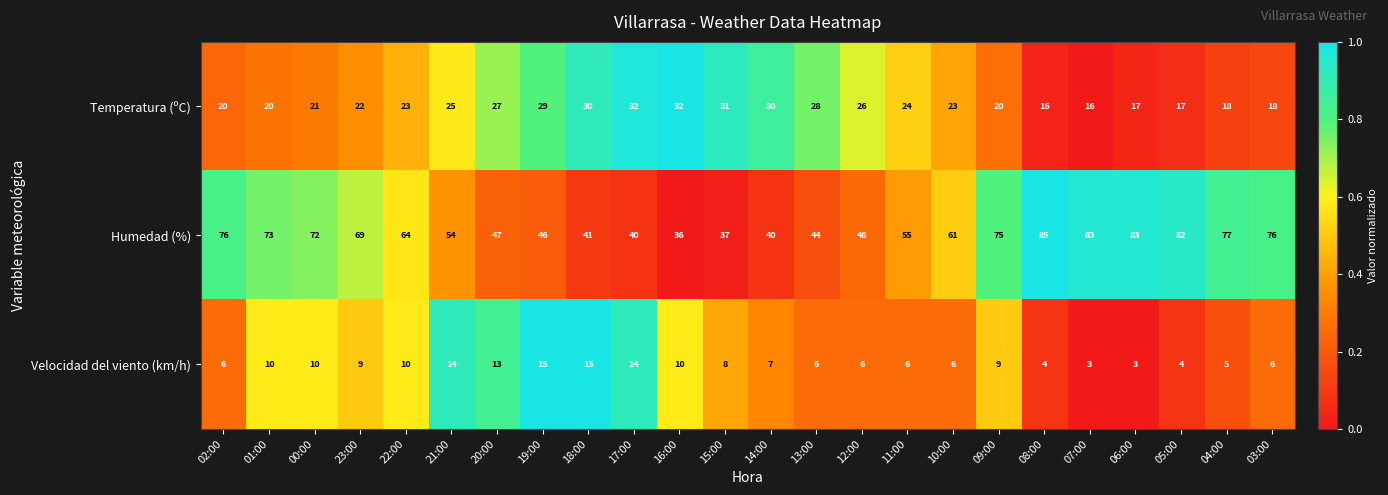

How many values in the Temperatura (ºC) series are below 23?

11